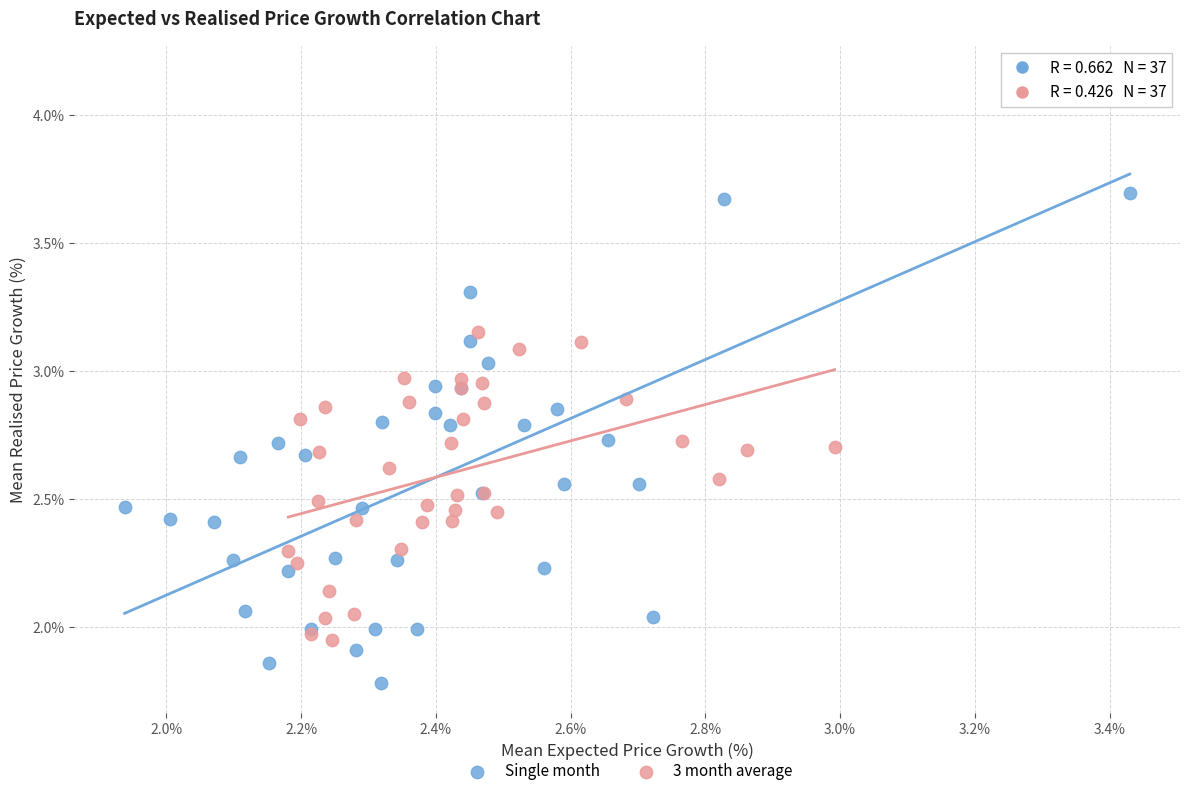

Which series reaches the minimum Y coordinate?

Single month